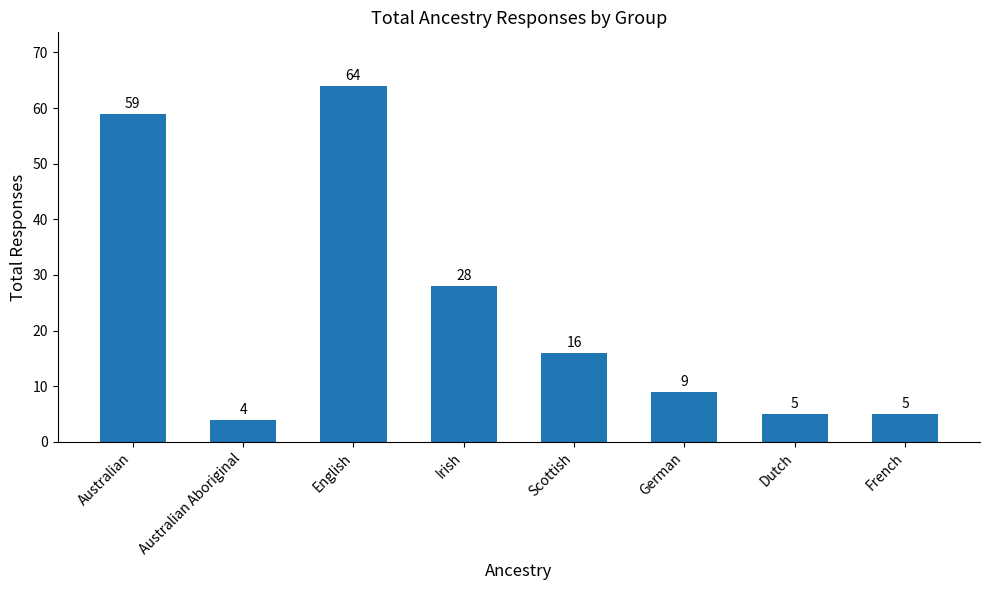

What is the difference between the second highest and minimum values?

55